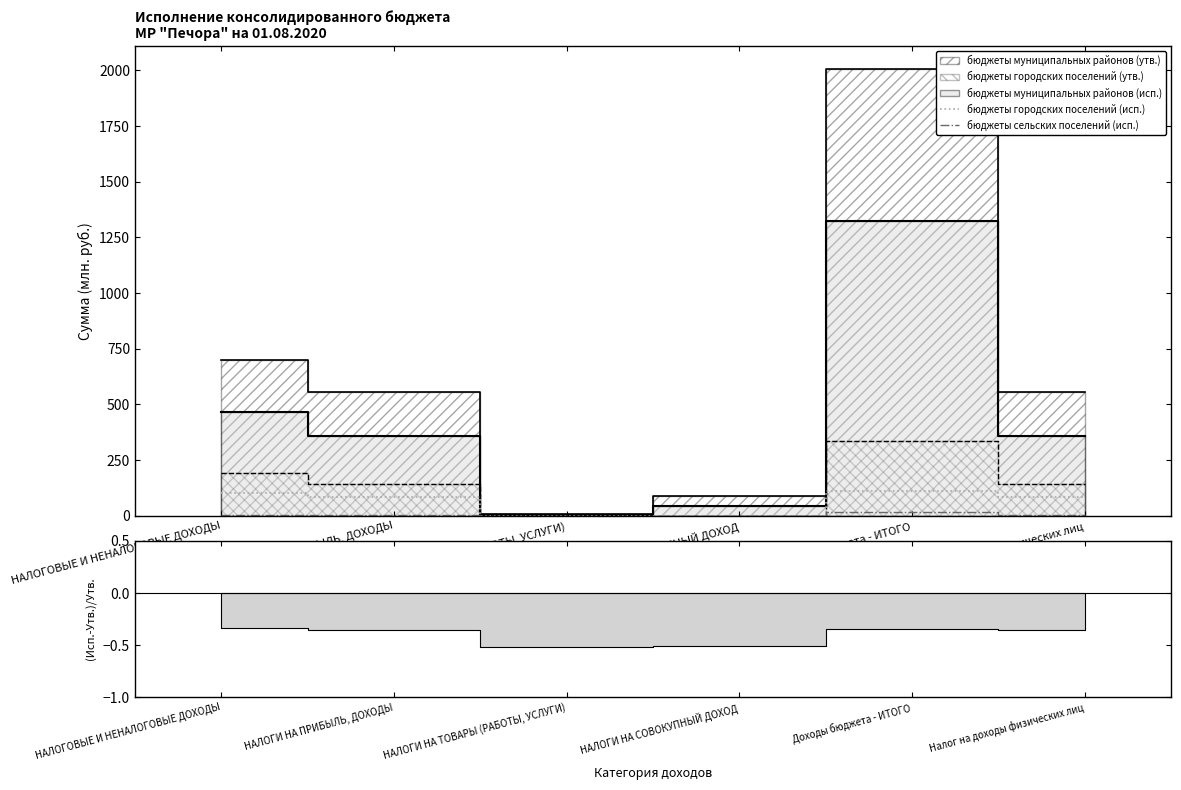

True or false: бюджеты городских поселений (исп.) has a value of 84.6 at НАЛОГИ НА ПРИБЫЛЬ, ДОХОДЫ.

True